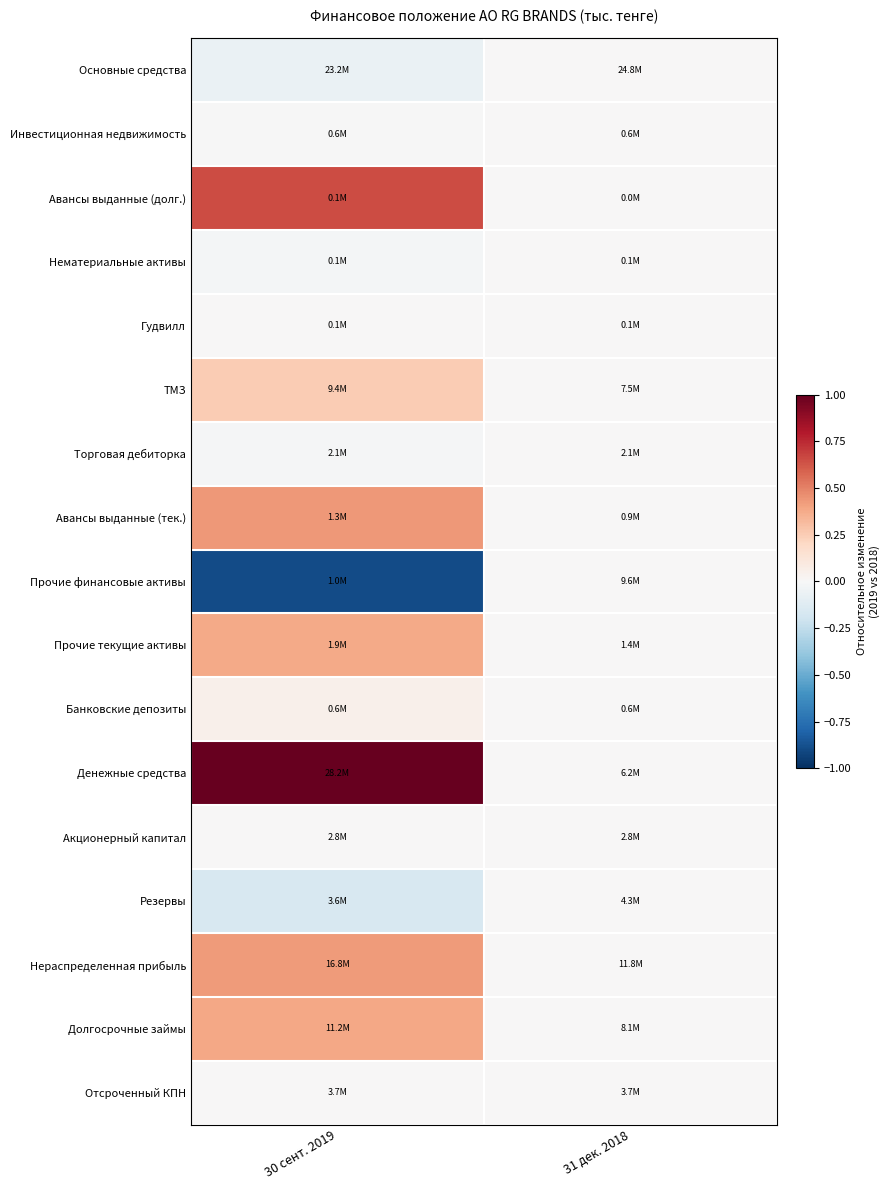

At which category is the sum across all series the highest?

30 сент. 2019